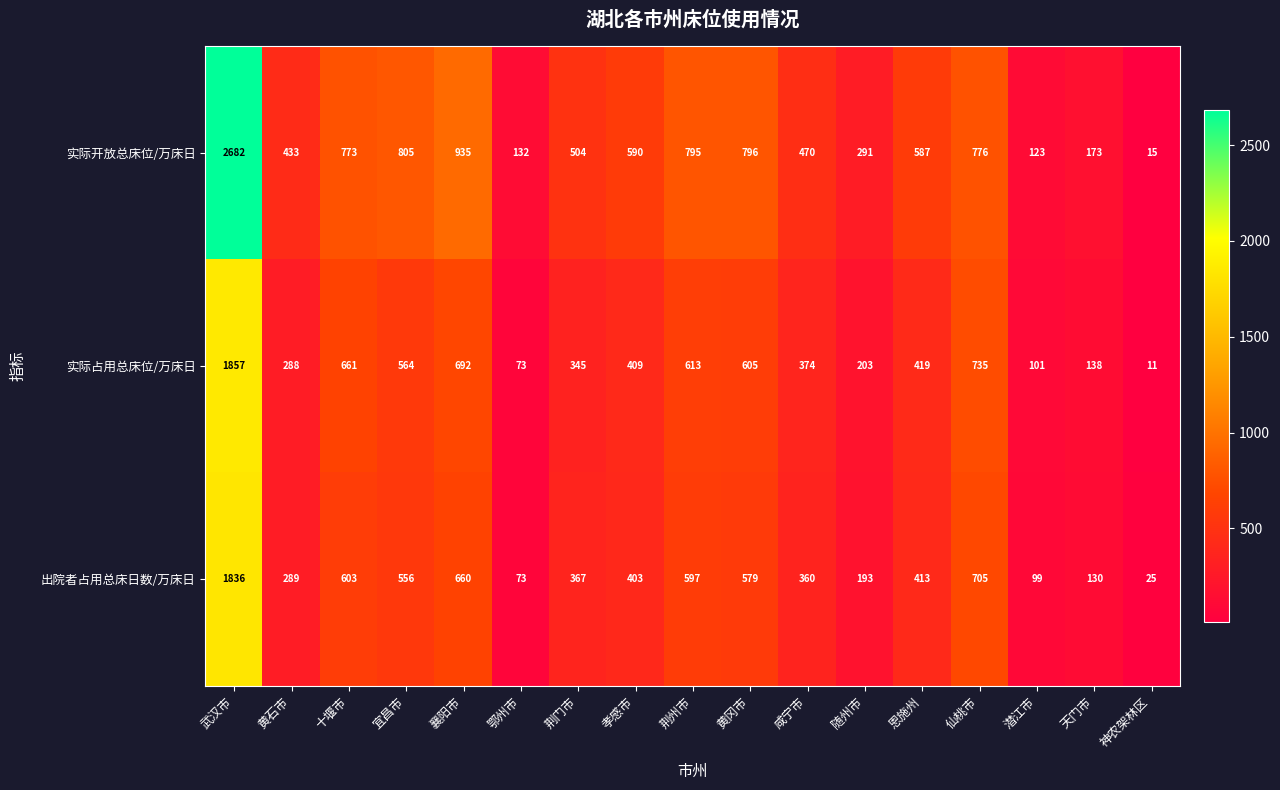

What is the total value across all series at 孝感市?

1402